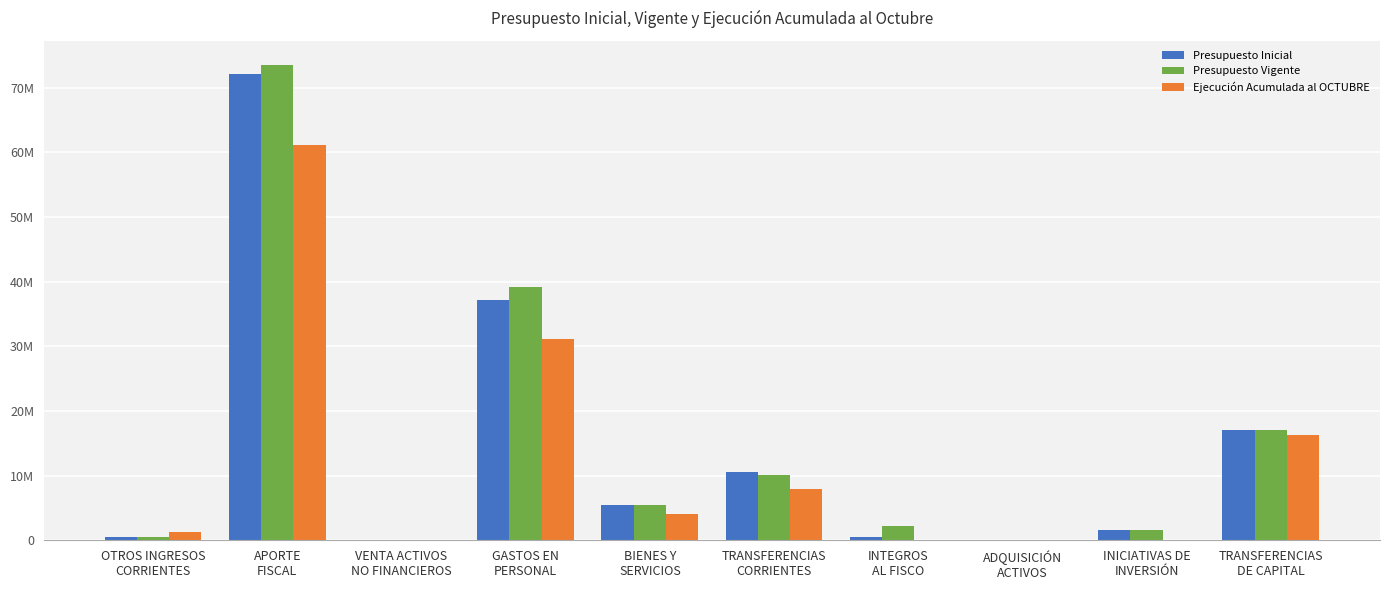

What is the difference between the maximum and minimum values in the Ejecución Acumulada al OCTUBRE series?

61120663